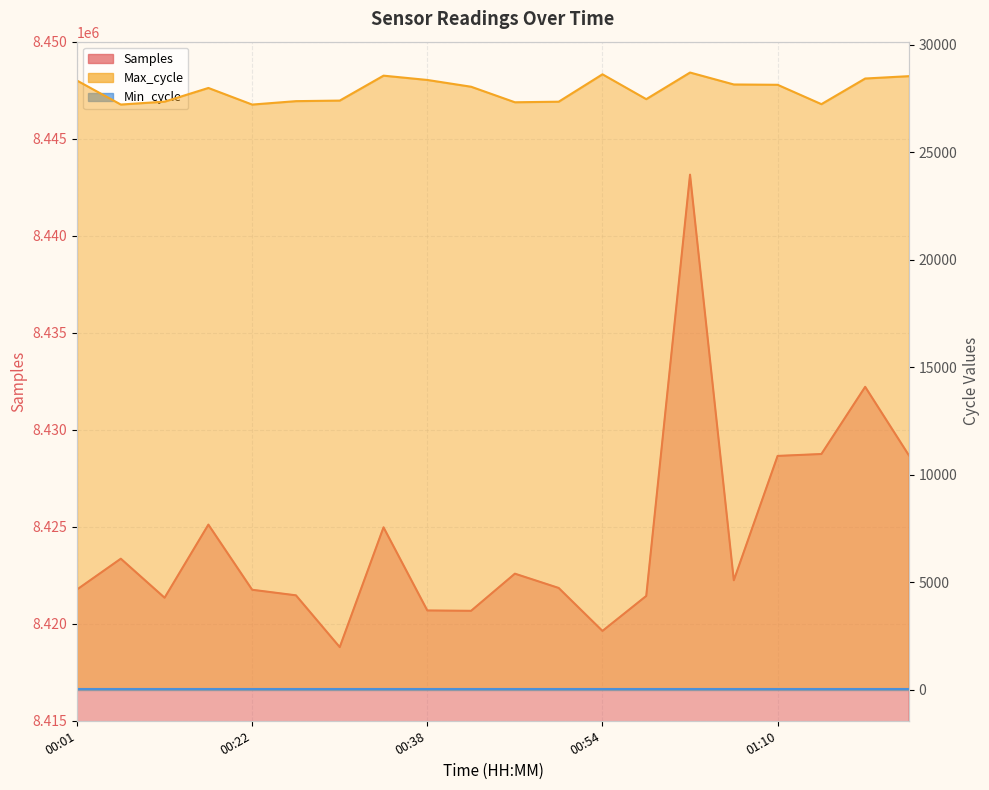

What is the average value of the Samples series?

8424453